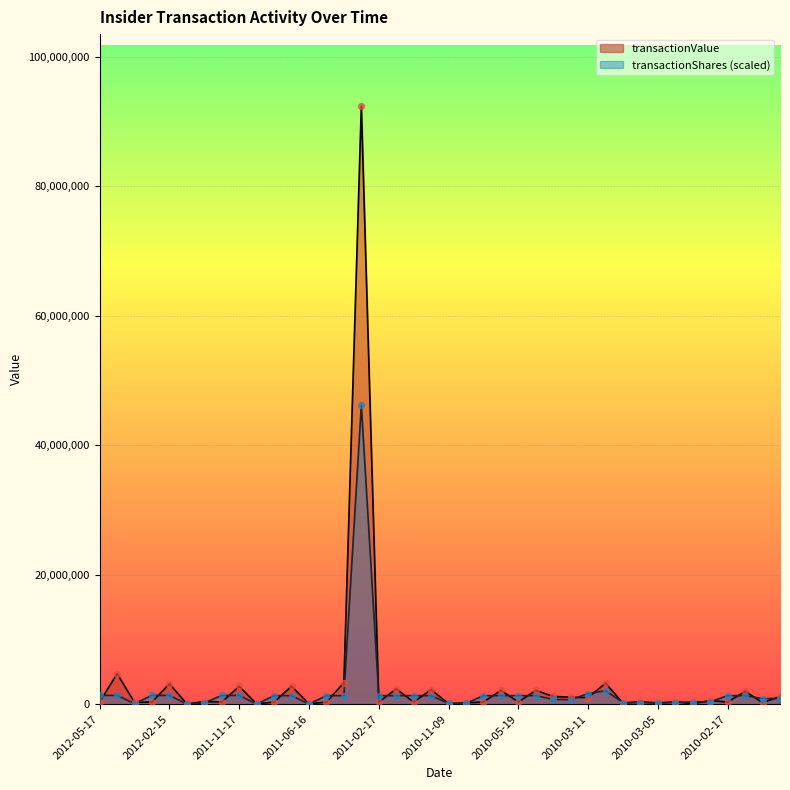

Which series has the largest total across all categories?

transactionValue